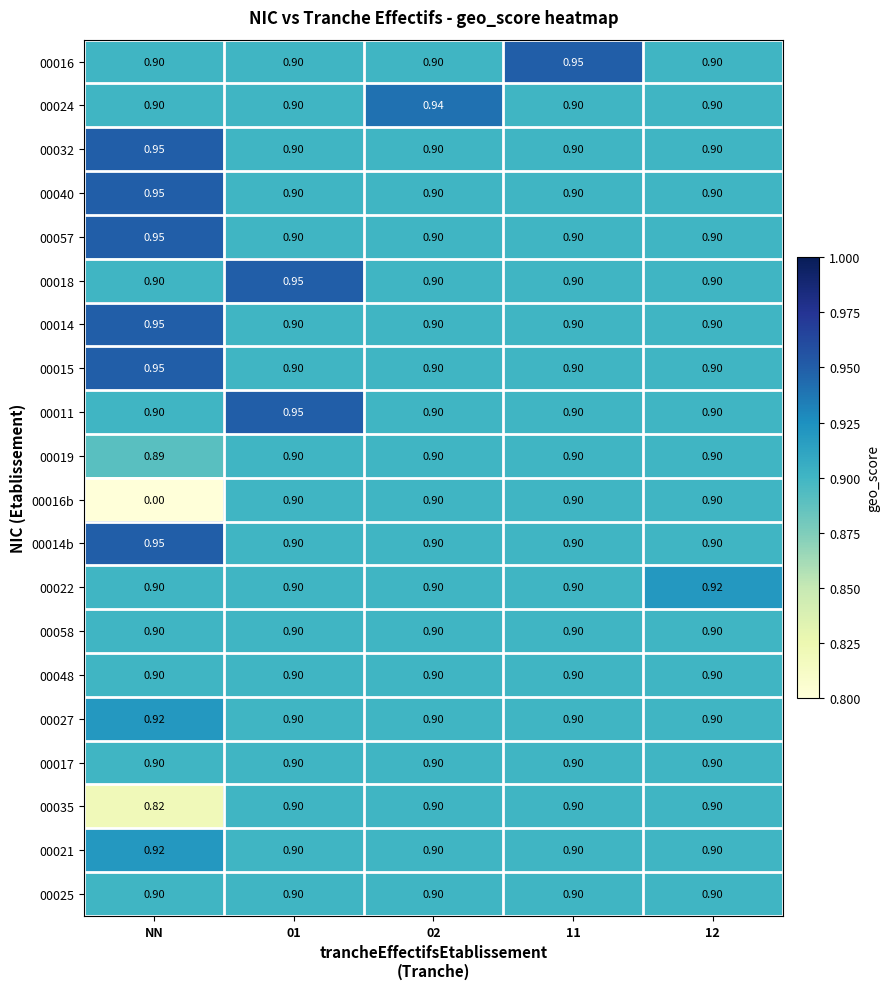

At which label is 00019 closest to 0?

NN